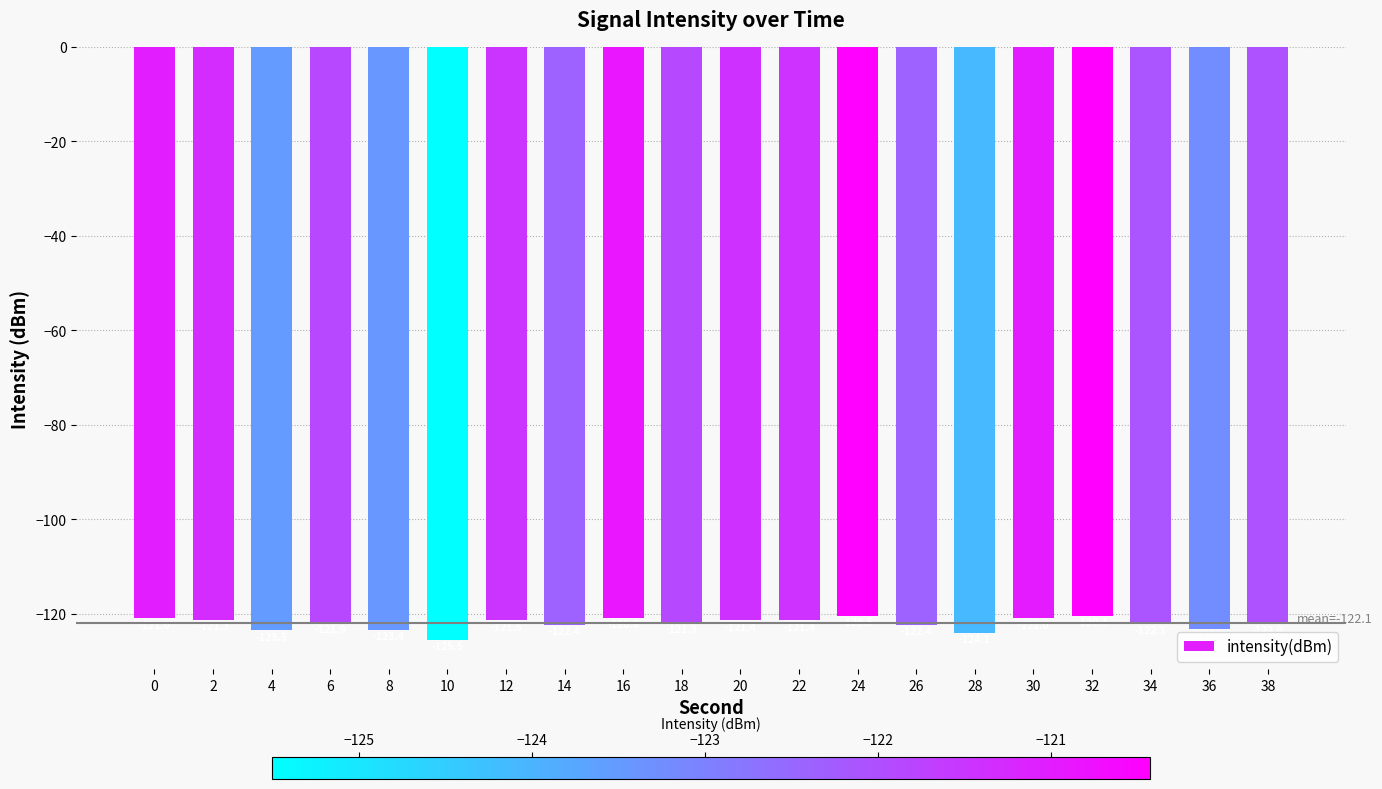

The chart shows a value of -157.5 at 32. True or false?

False